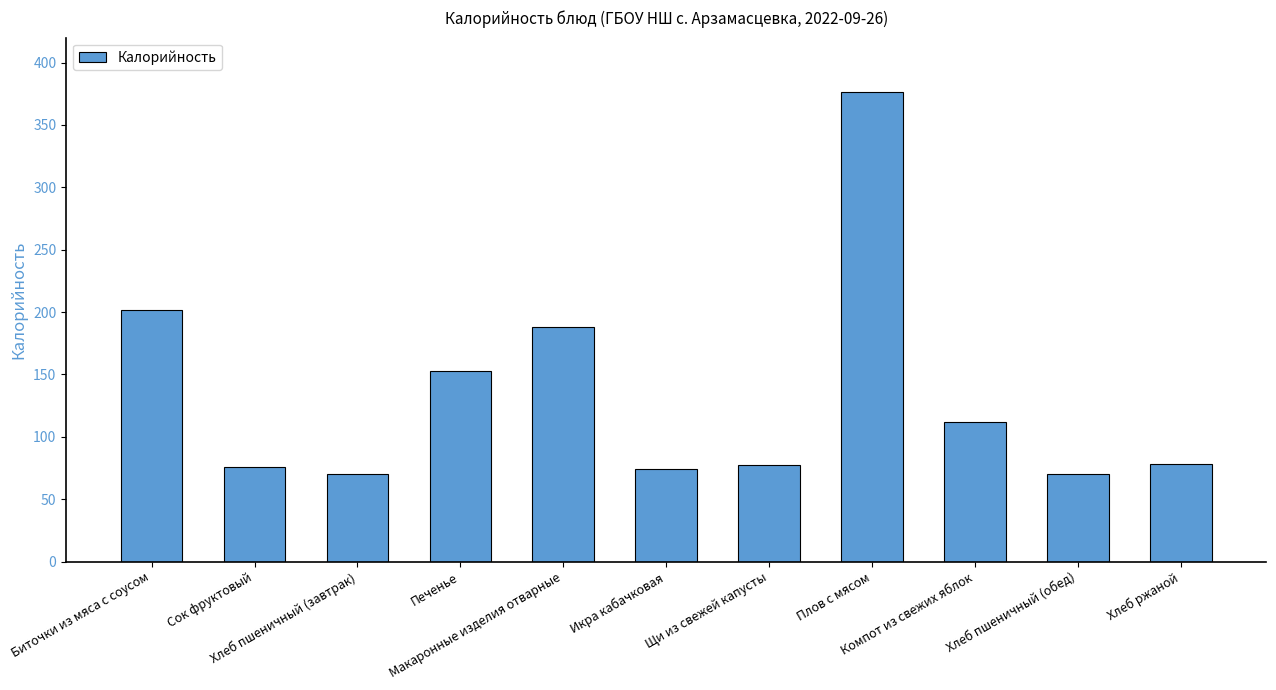

The chart shows a value of 126 at Хлеб пшеничный (завтрак). True or false?

False